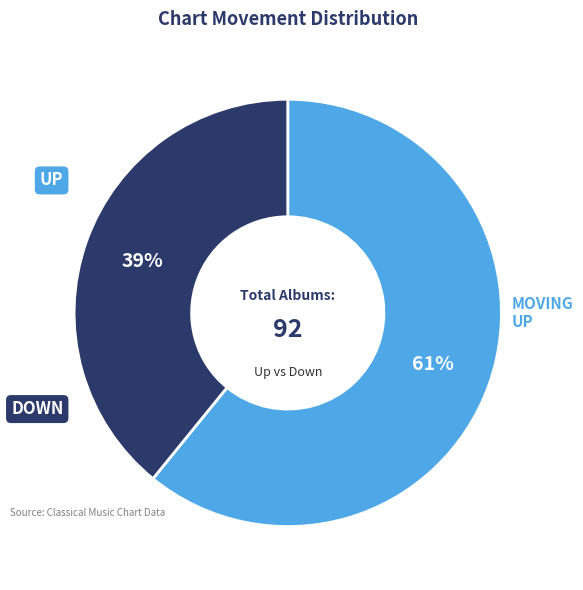

To the nearest percent, what is the difference between the largest and smallest slice percentages?

22%